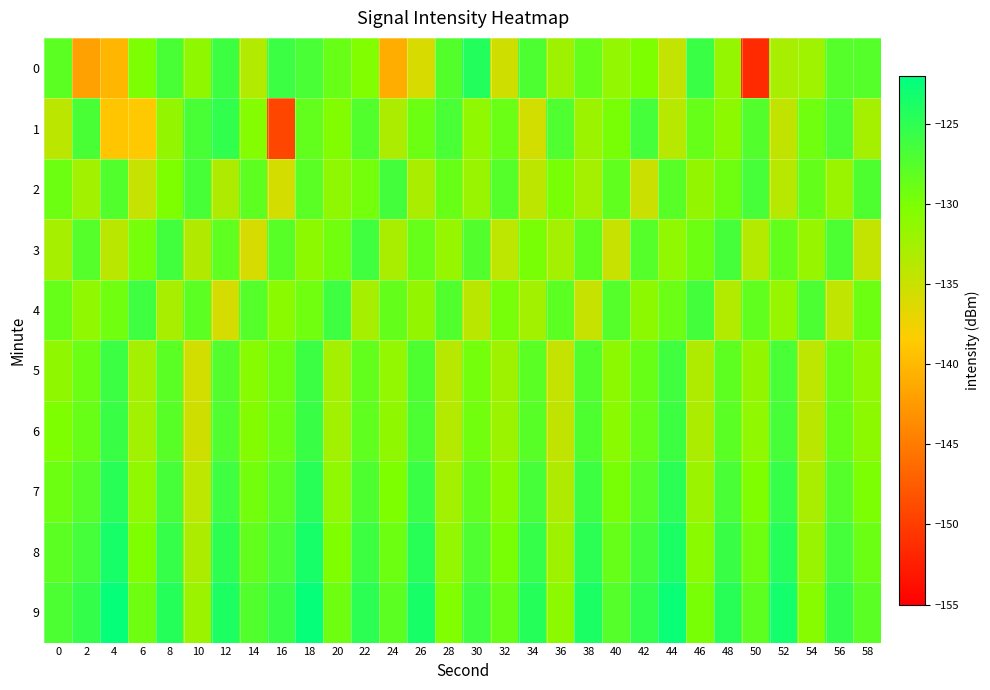

At how many categories does at least one series exceed -126?

17